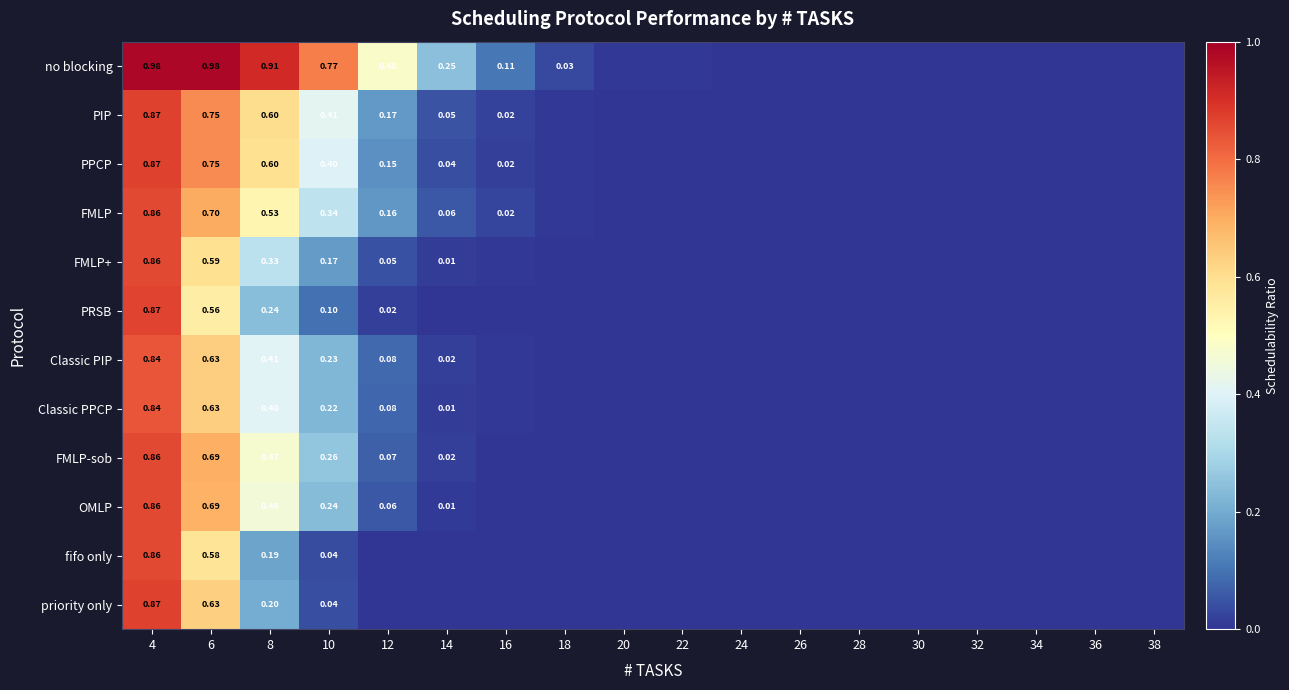

At 22, list the series in order from smallest to largest.

PIP, PPCP, FMLP, FMLP+, PRSB, Classic PIP, Classic PPCP, FMLP-sob, OMLP, fifo only, priority only, no blocking